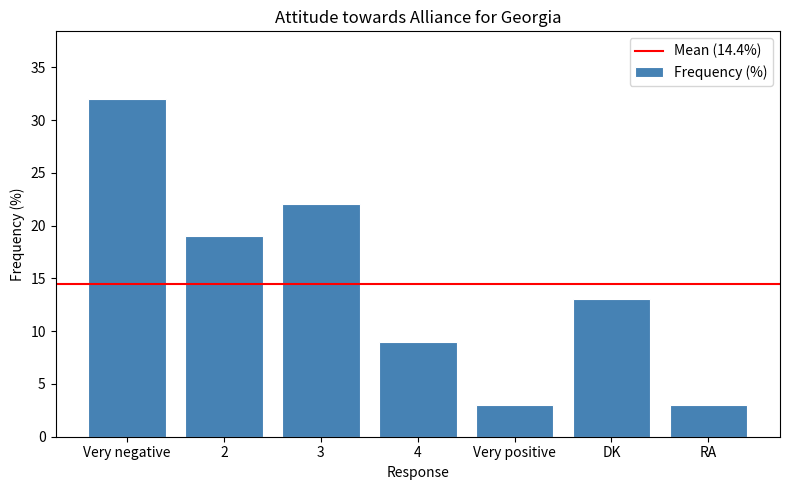

Is it true that the value at Very negative is 8?

False